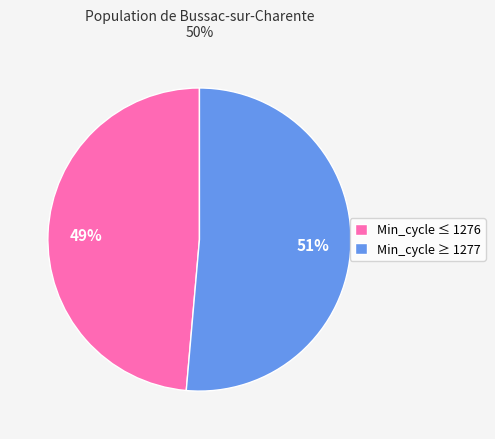

Which has a higher value, Min_cycle ≥ 1277 or Min_cycle ≤ 1276?

Min_cycle ≥ 1277